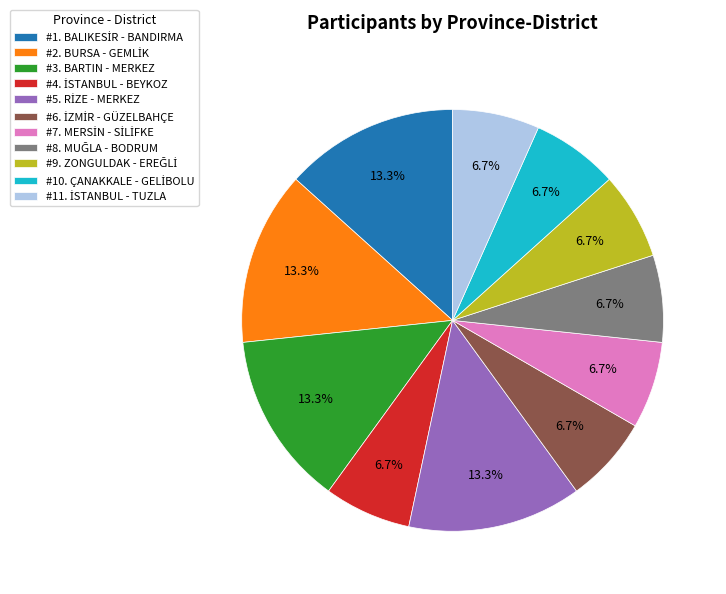

Is there any slice that represents more than half of the pie?

No